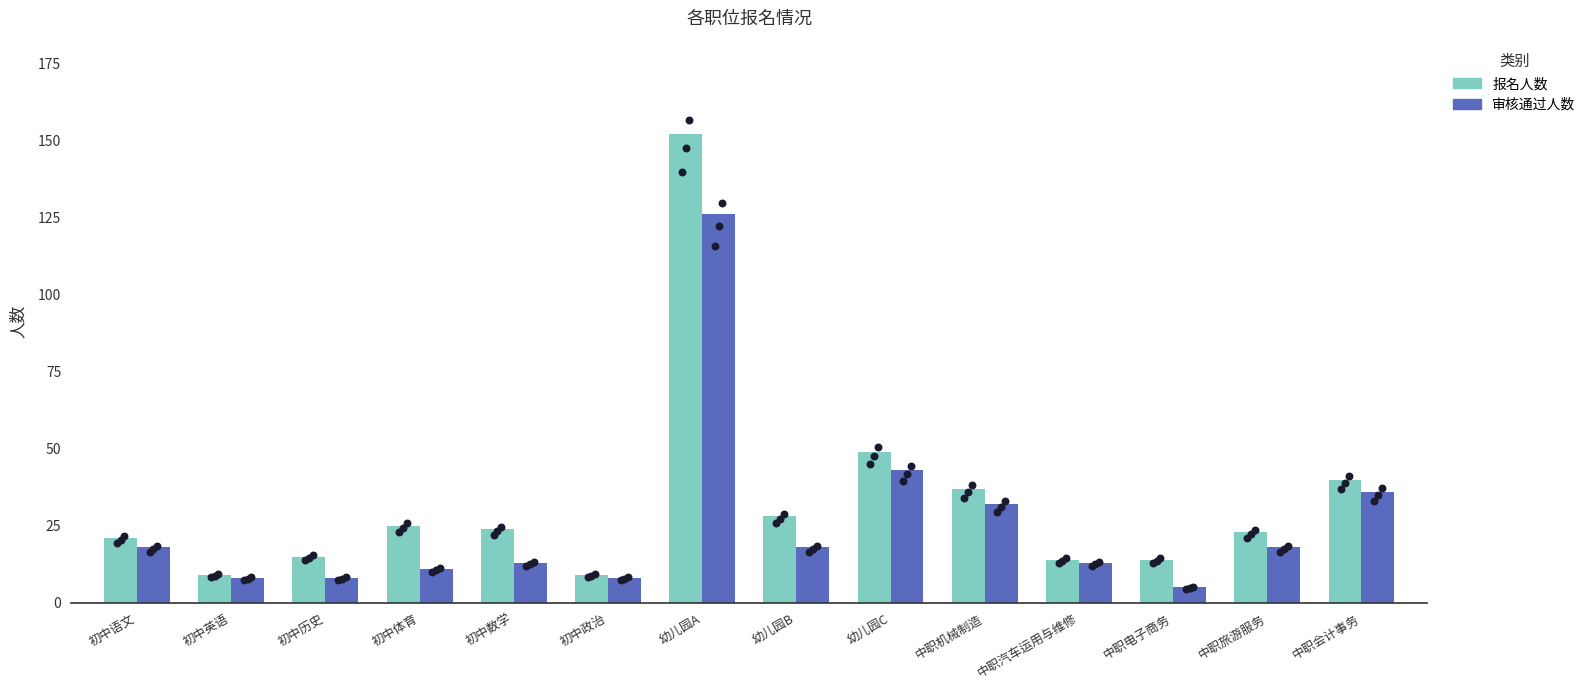

At how many categories does at least one series exceed 133?

1